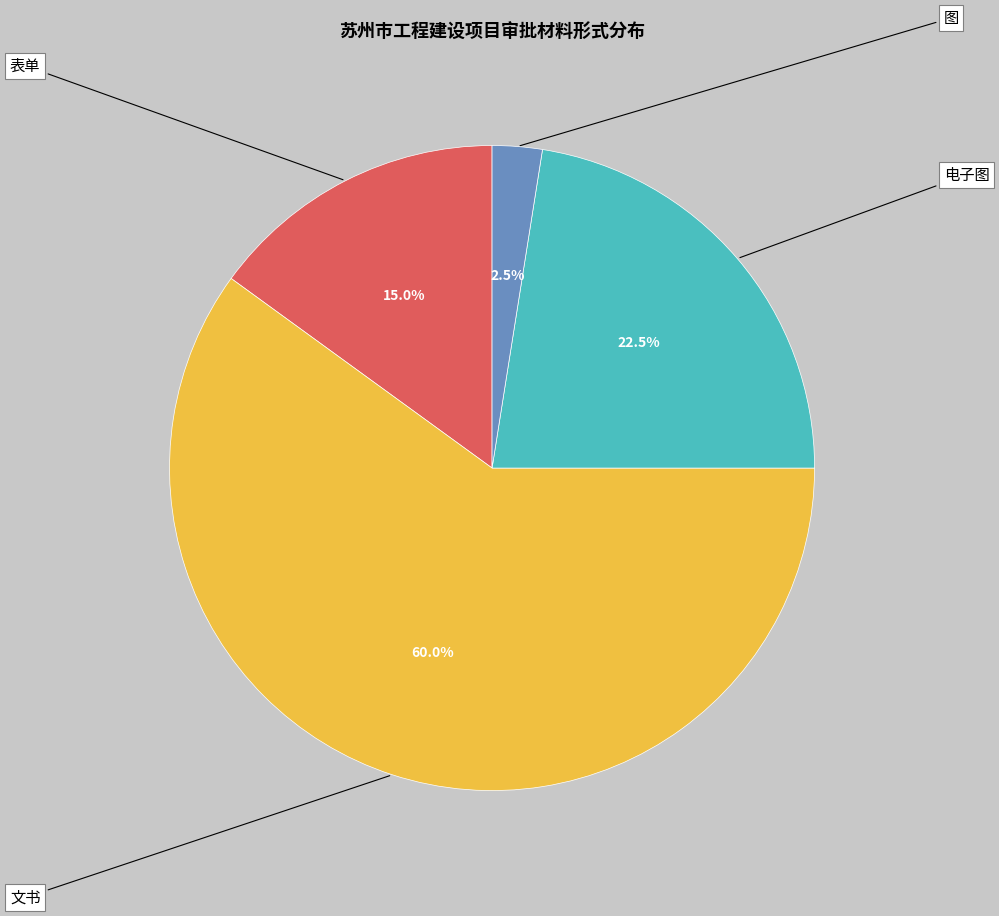

What is the total percentage of 表单 and 文书?

75.0%